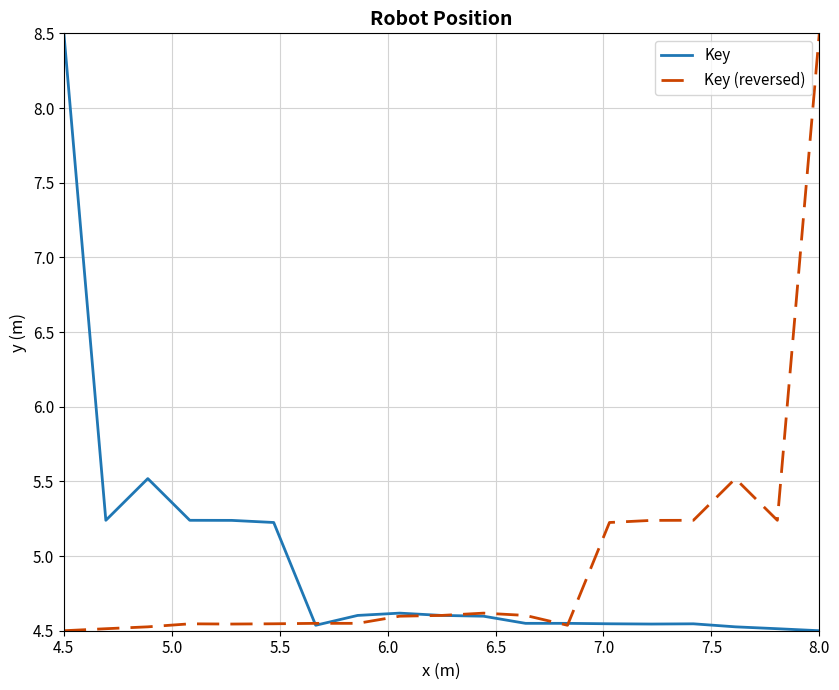

What is the highest value of the Key series?

8.5